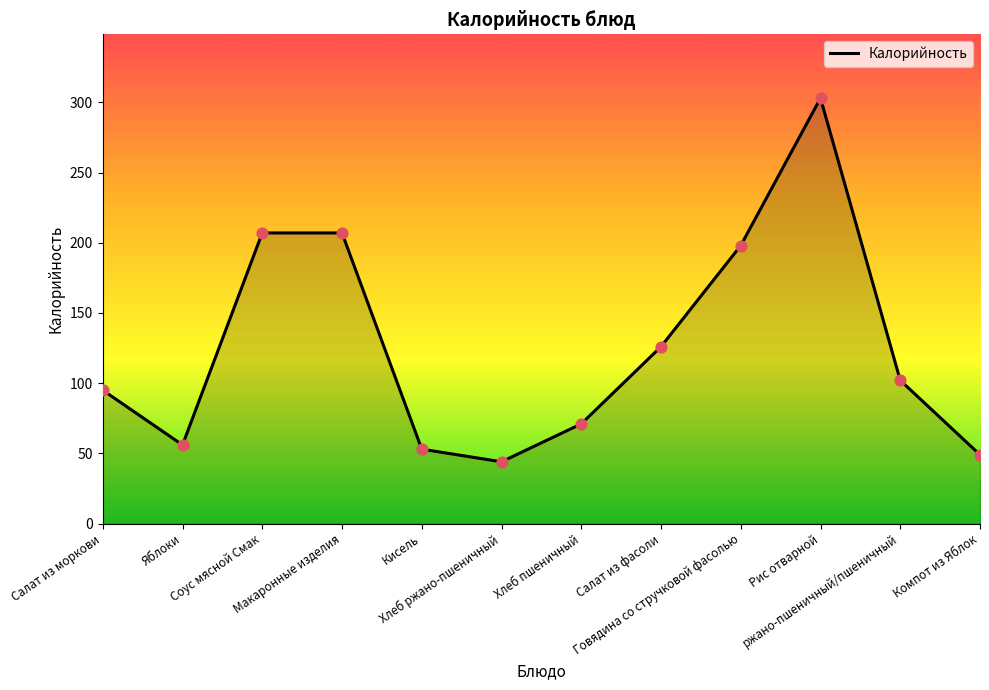

What is the ratio of the value at Хлеб ржано-пшеничный to the value at Соус мясной Смак?

0.2